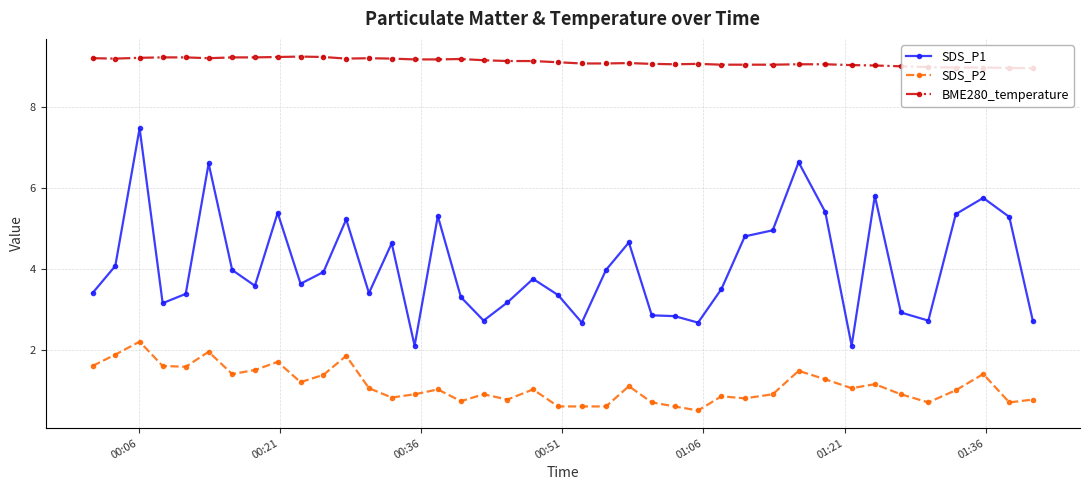

True or false: BME280_temperature has more than 1 interior local peaks.

True